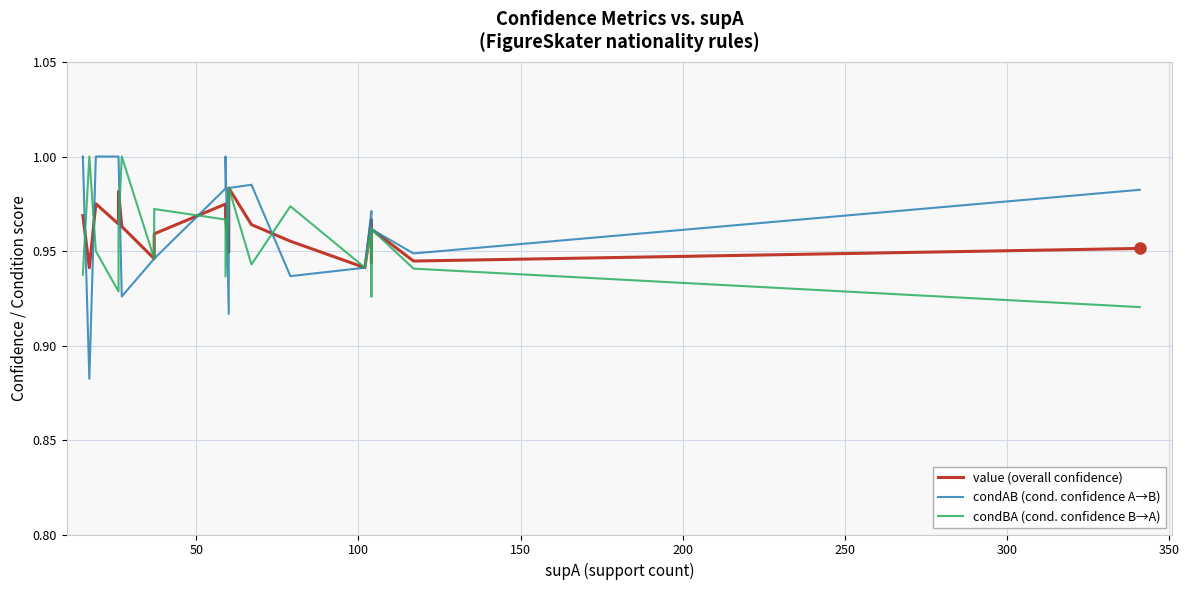

How many categories are shown in the chart?

20